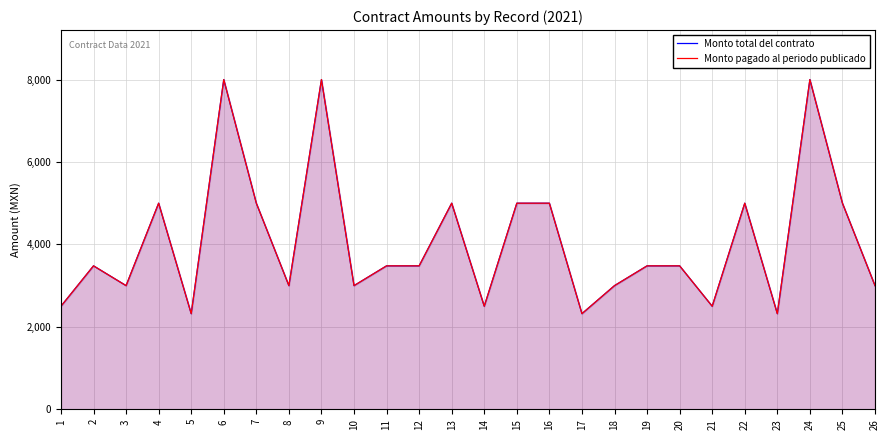

Which series has the largest total across all categories?

Monto total del contrato